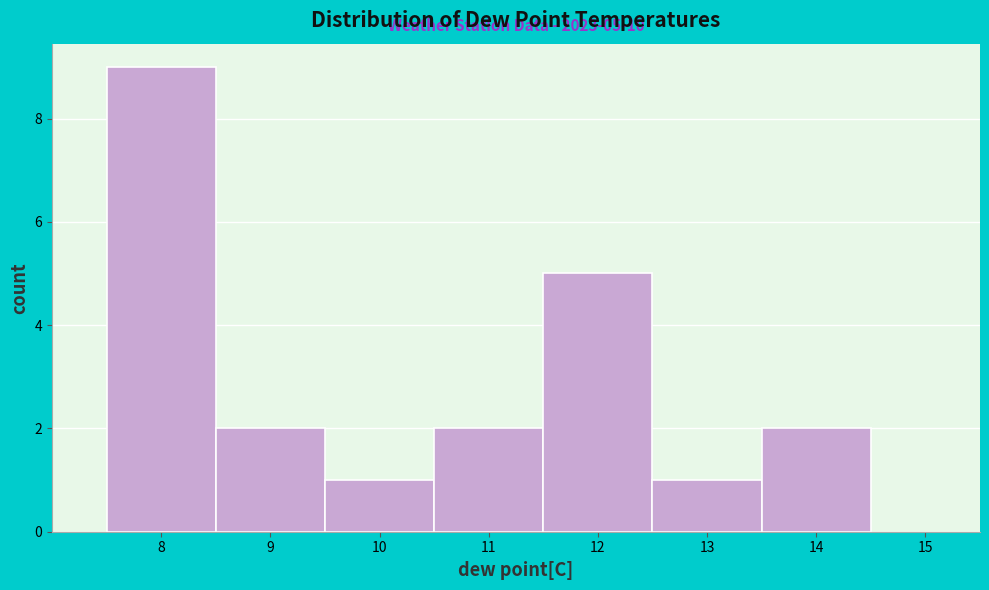

Over which range of the x-axis is the bar tallest?

7.5 to 8.5